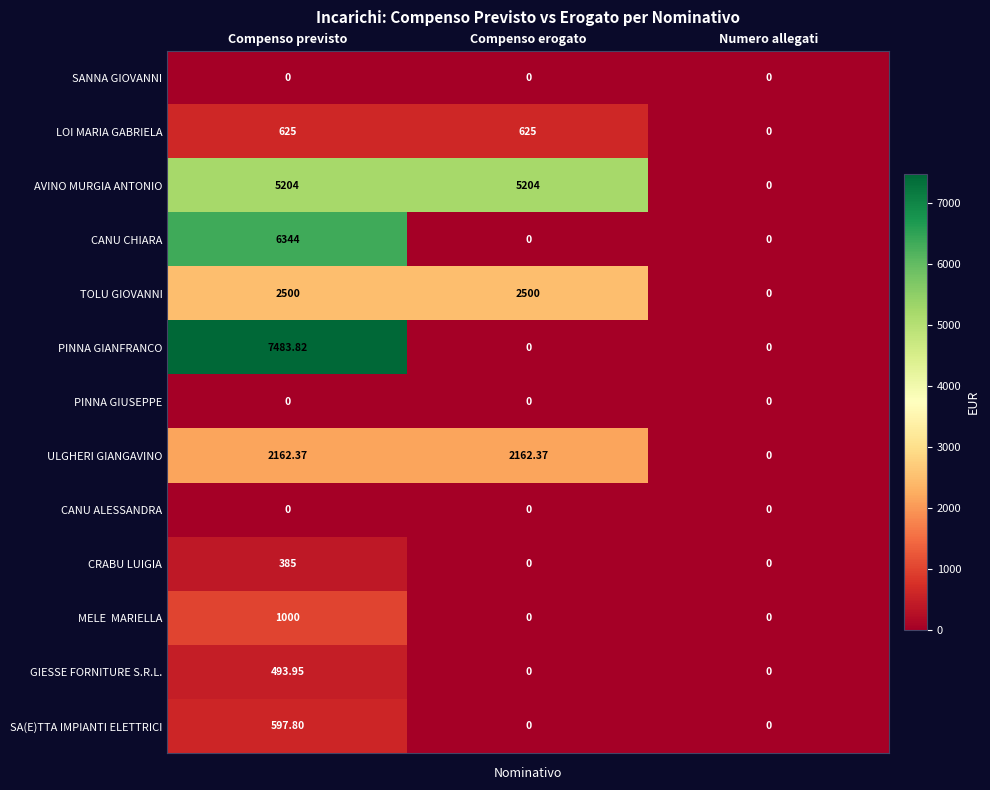

Which series has the widest spread of values?

PINNA GIANFRANCO